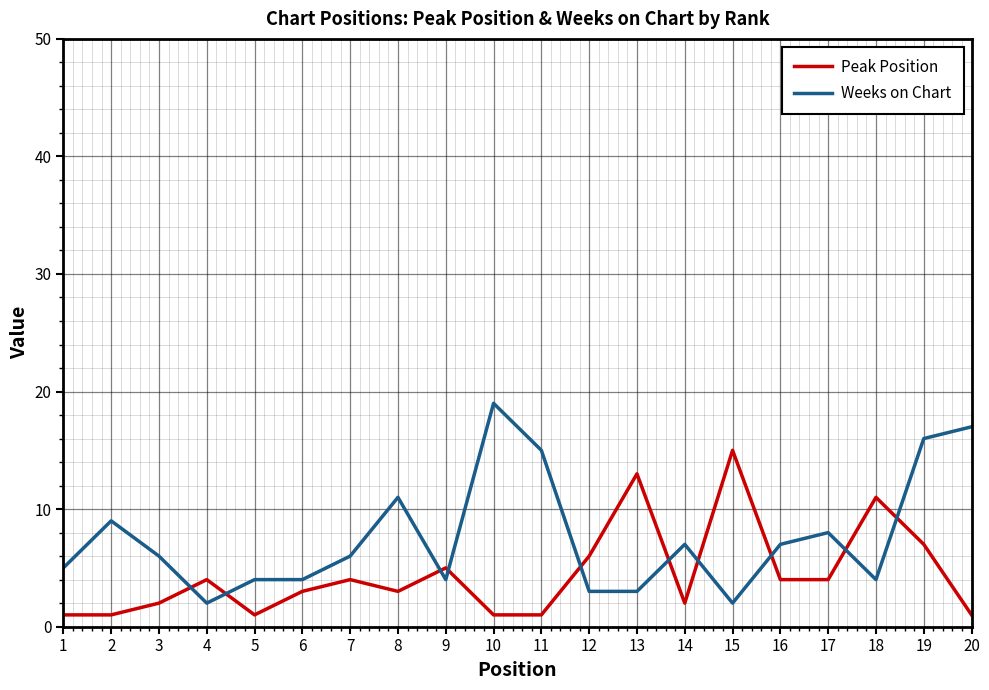

Count the number of data series in this chart.

2